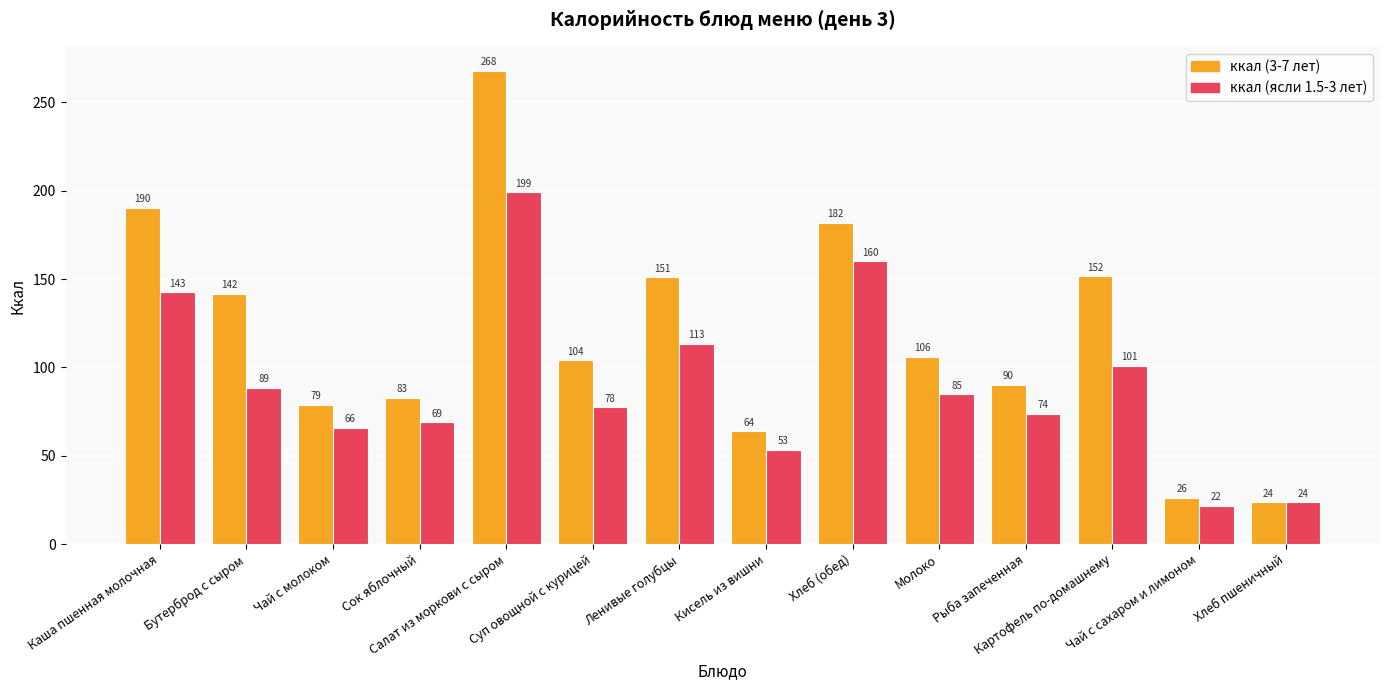

What is the maximum value shown in the chart?

268.0